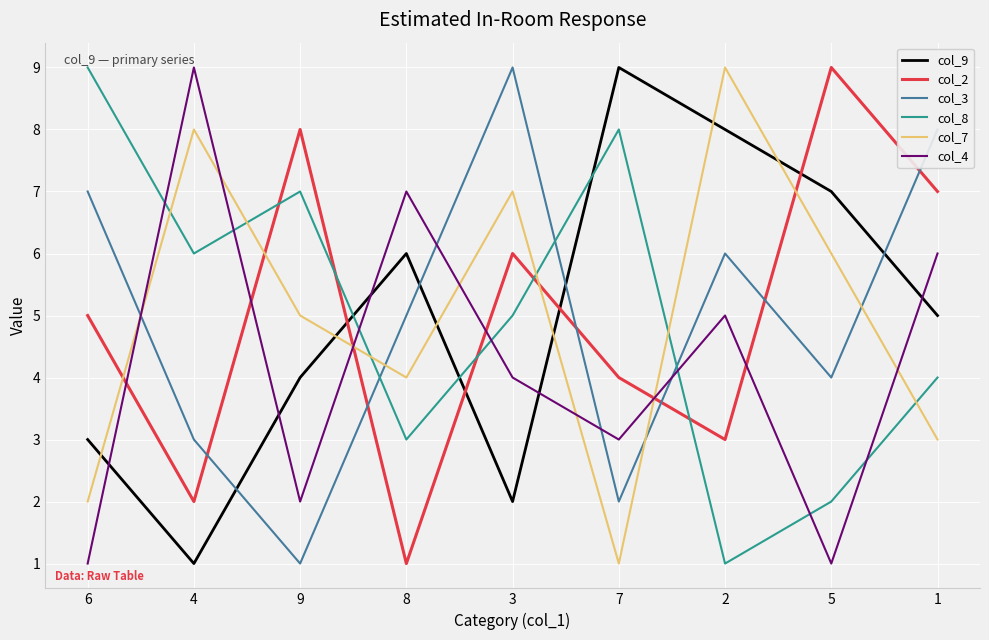

How many interior local valleys does the col_2 series have?

3